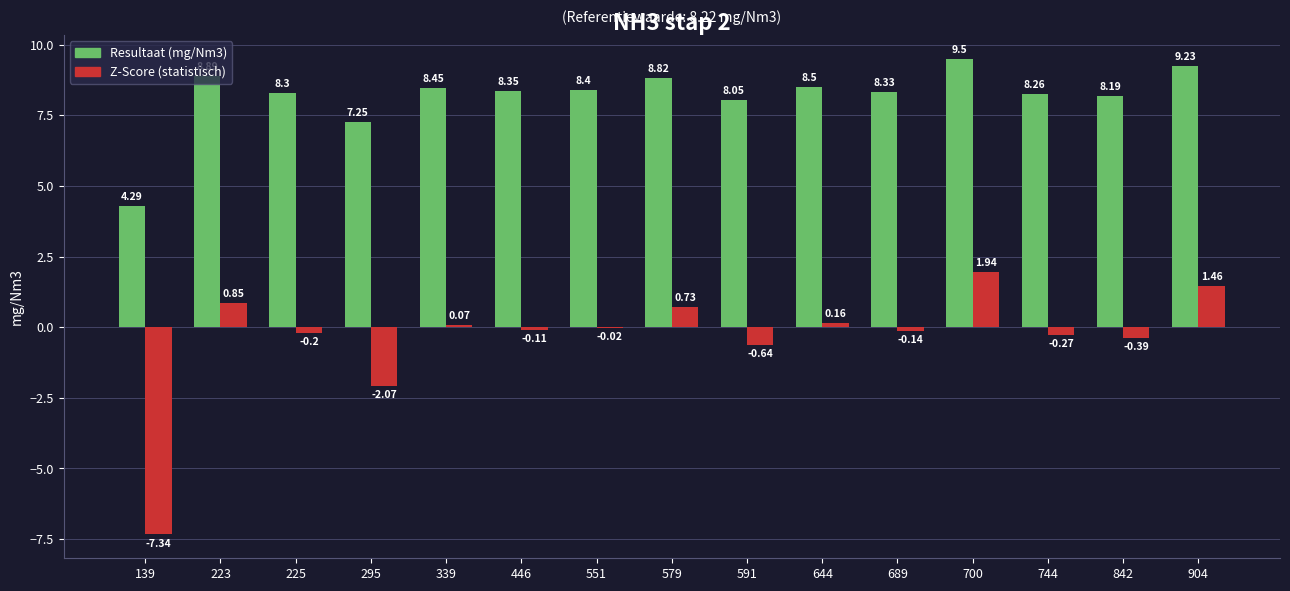

The Resultaat (mg/Nm3) series shows 14.4 at 904. True or false?

False